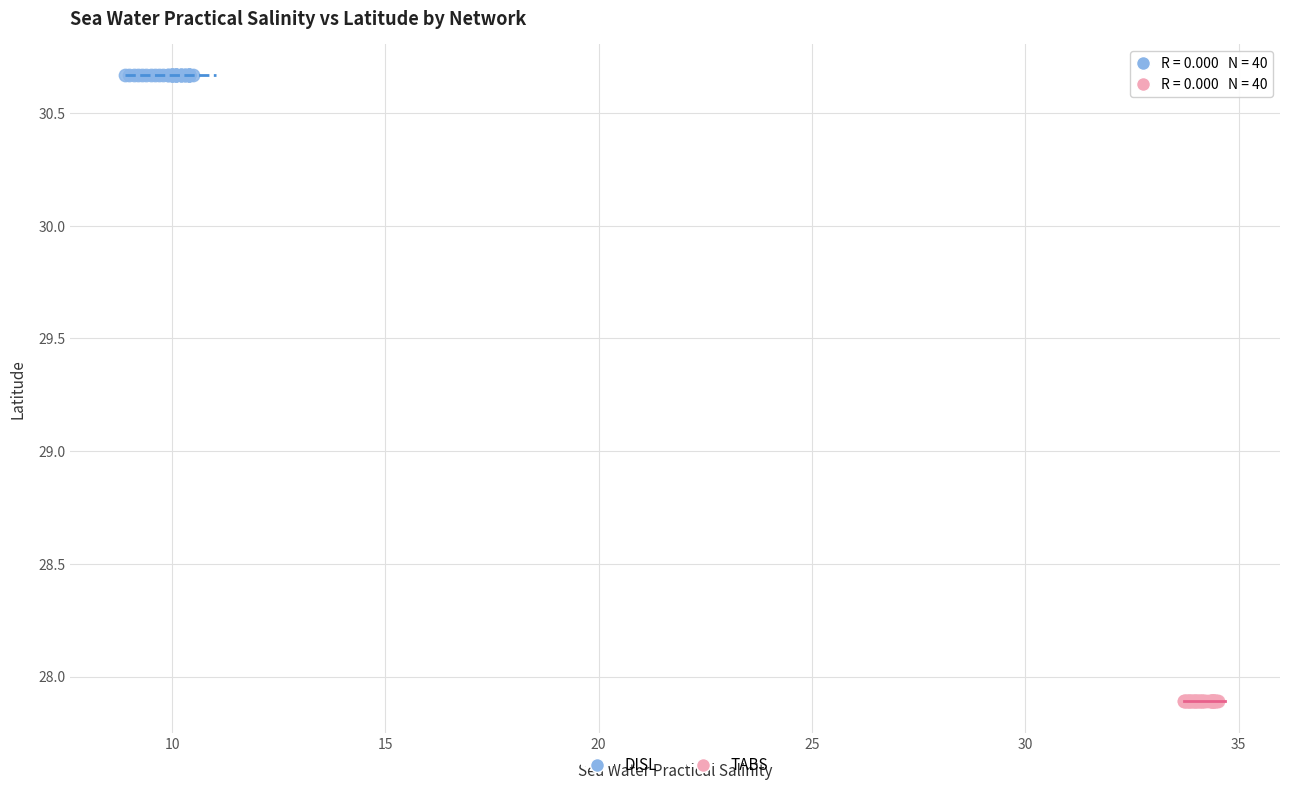

Which series contains the highest Y value?

DISL